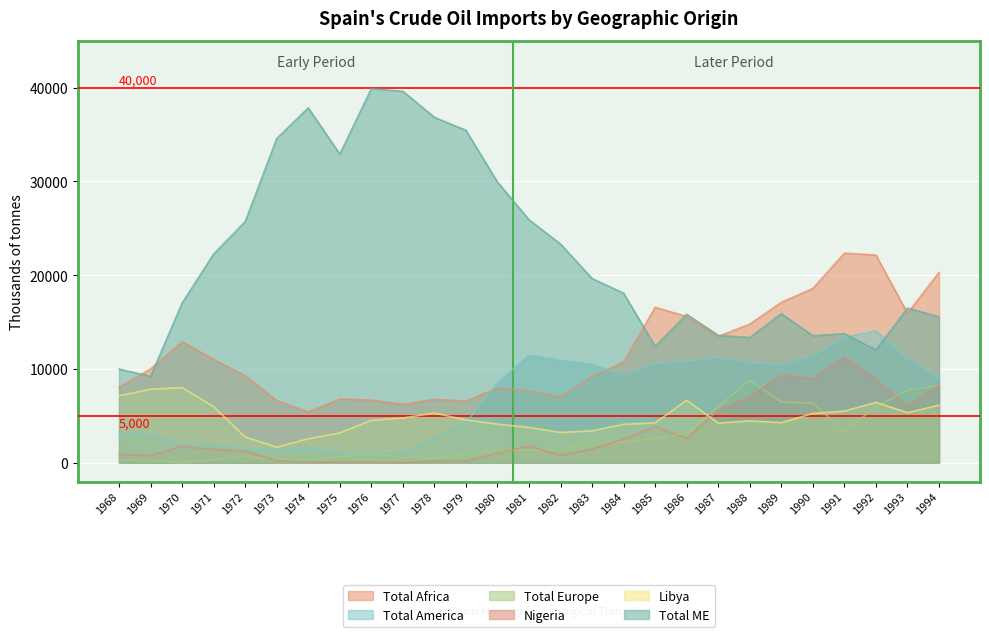

Rank the series by their maximum value, from lowest to highest.

Libya, Total Europe, Nigeria, Total America, Total Africa, Total ME